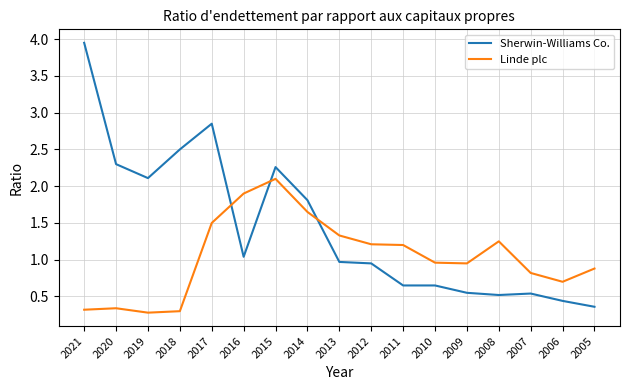

Rank the series at 2013 from highest to lowest value.

Linde plc, Sherwin-Williams Co.